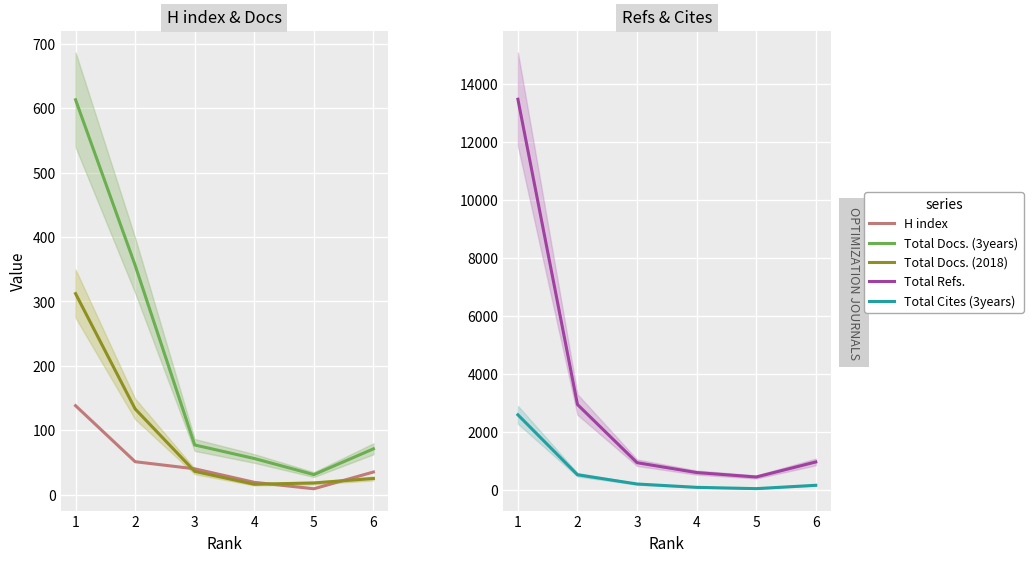

Which series changed the most between 1 and 6?

Total Refs.